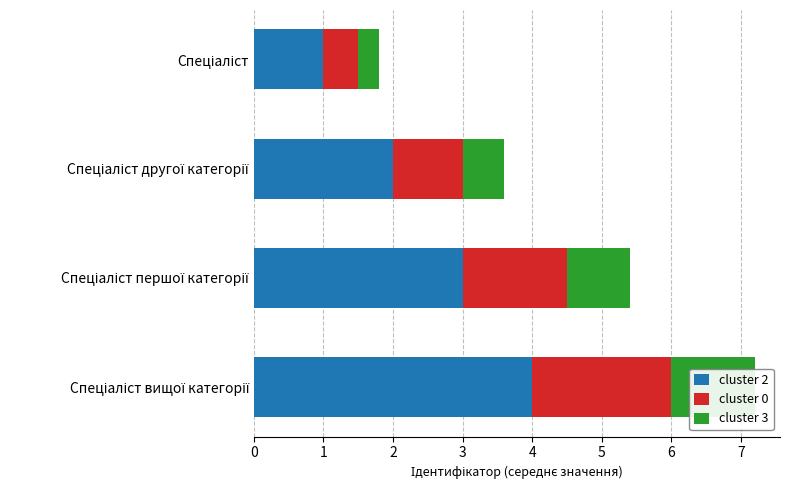

At how many categories does at least one series exceed 0?

4